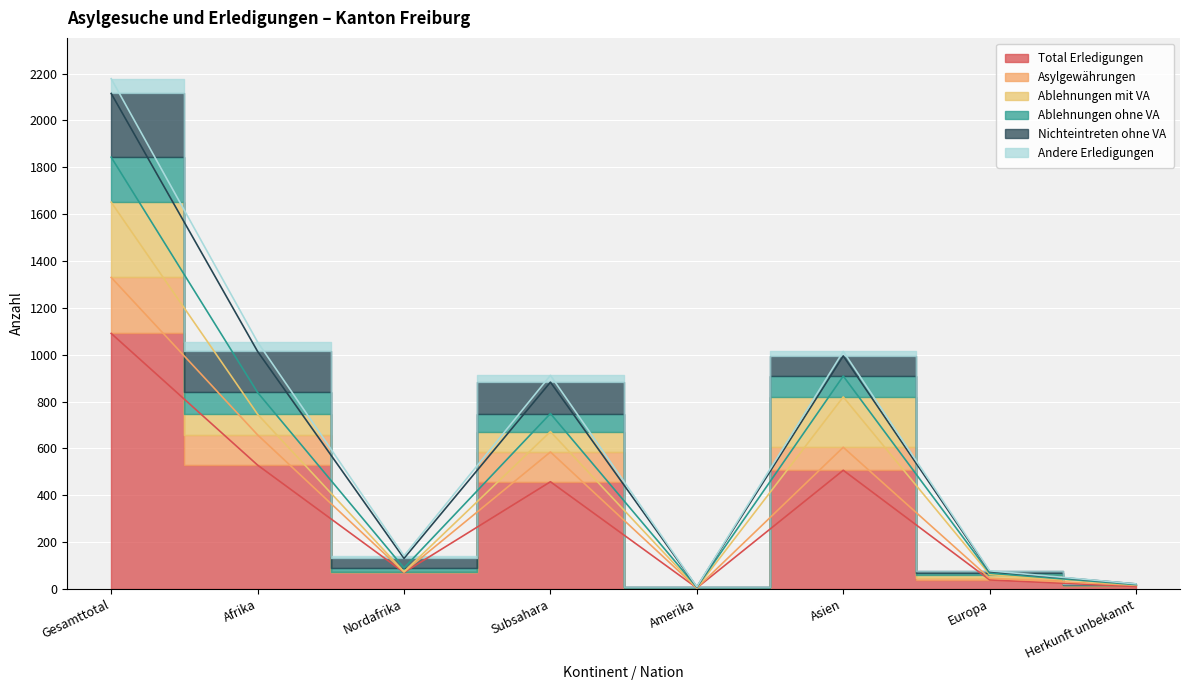

Where is the first local maximum for Ablehnungen ohne VA?

Subsahara